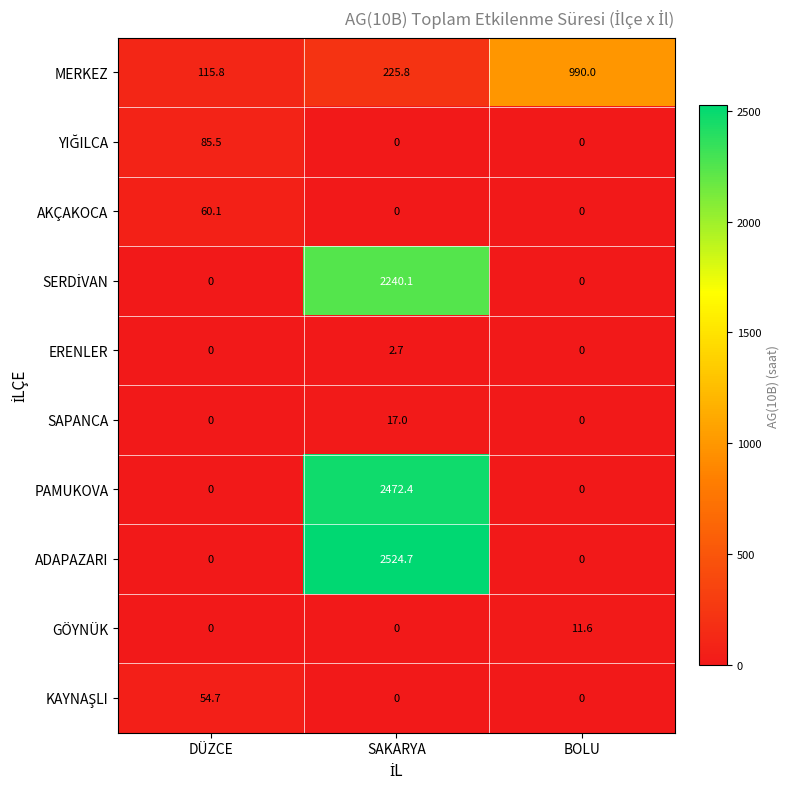

At which category is the sum across all series the highest?

SAKARYA